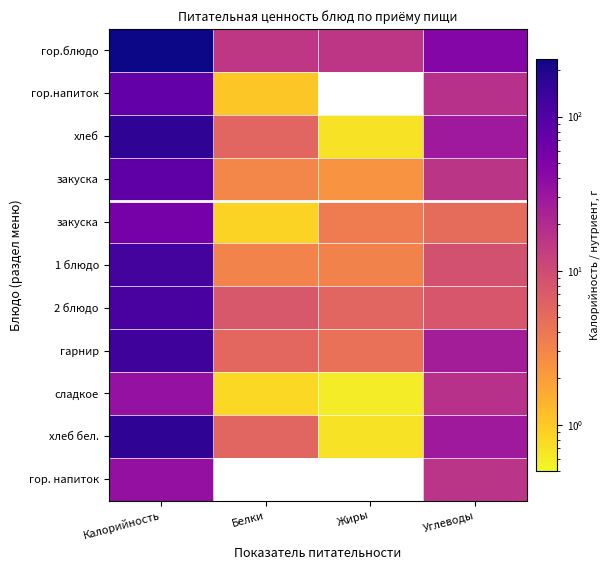

Between Углеводы and Белки, which is larger?

Углеводы